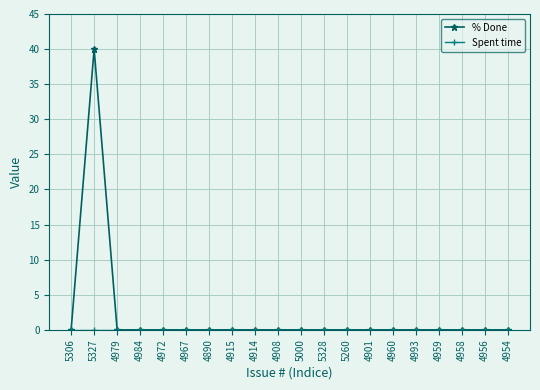

What position from the left is 4890?

7